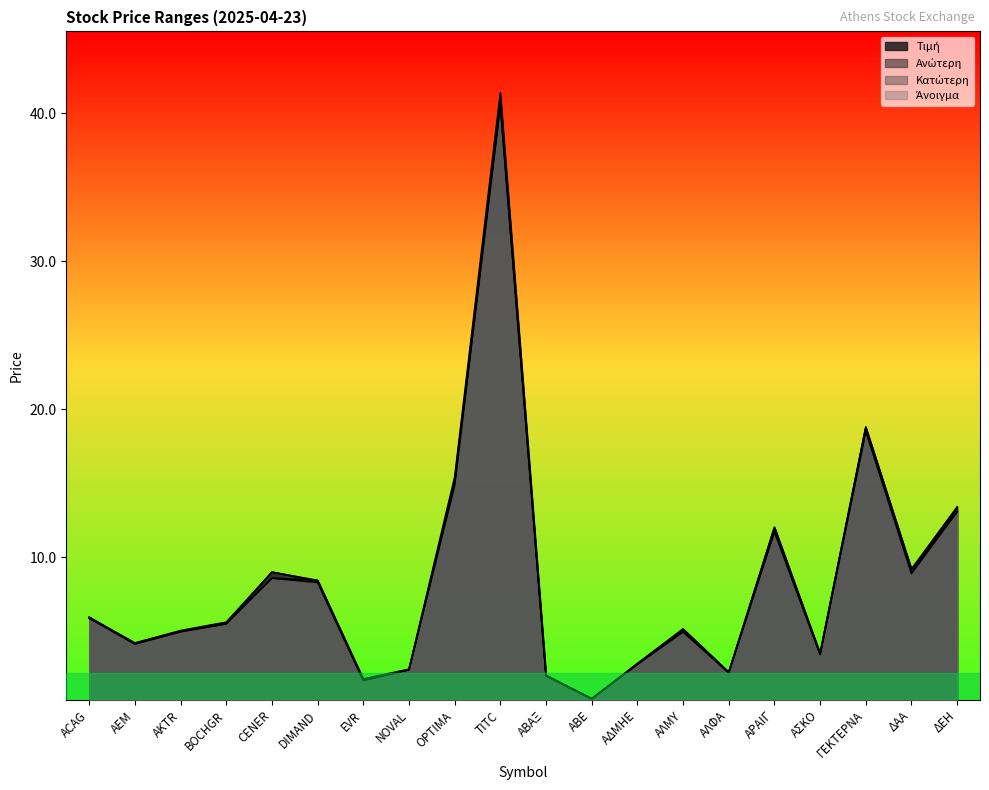

Where does the Ανώτερη series first go above 5?

ACAG